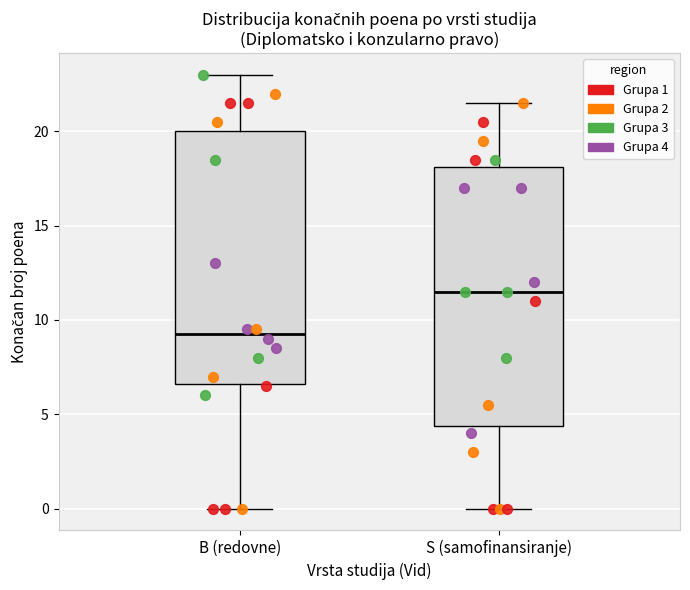

Which box has the lowest median line?

B (redovne)